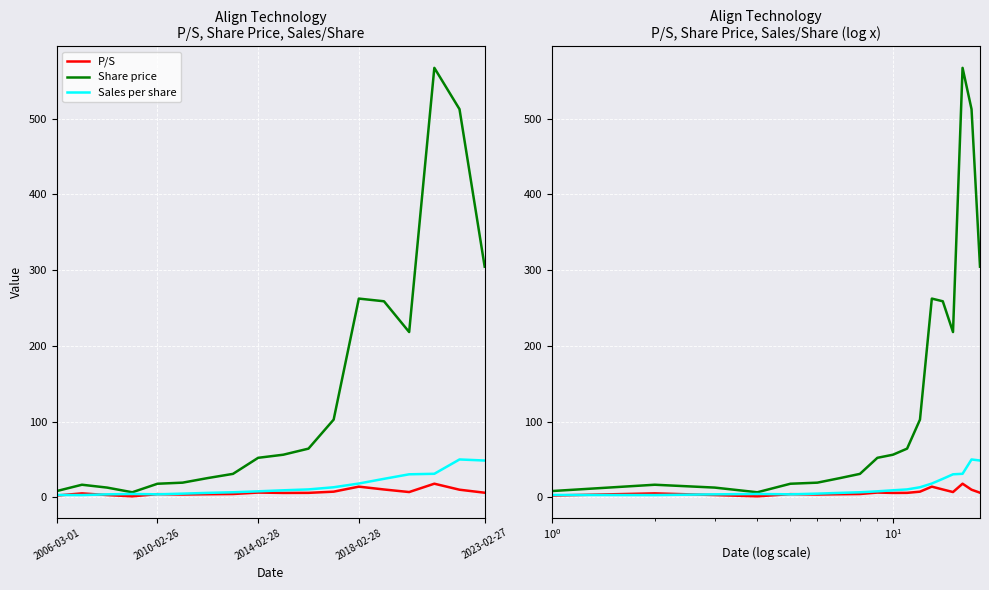

How many interior local peaks does the Share price series have?

3